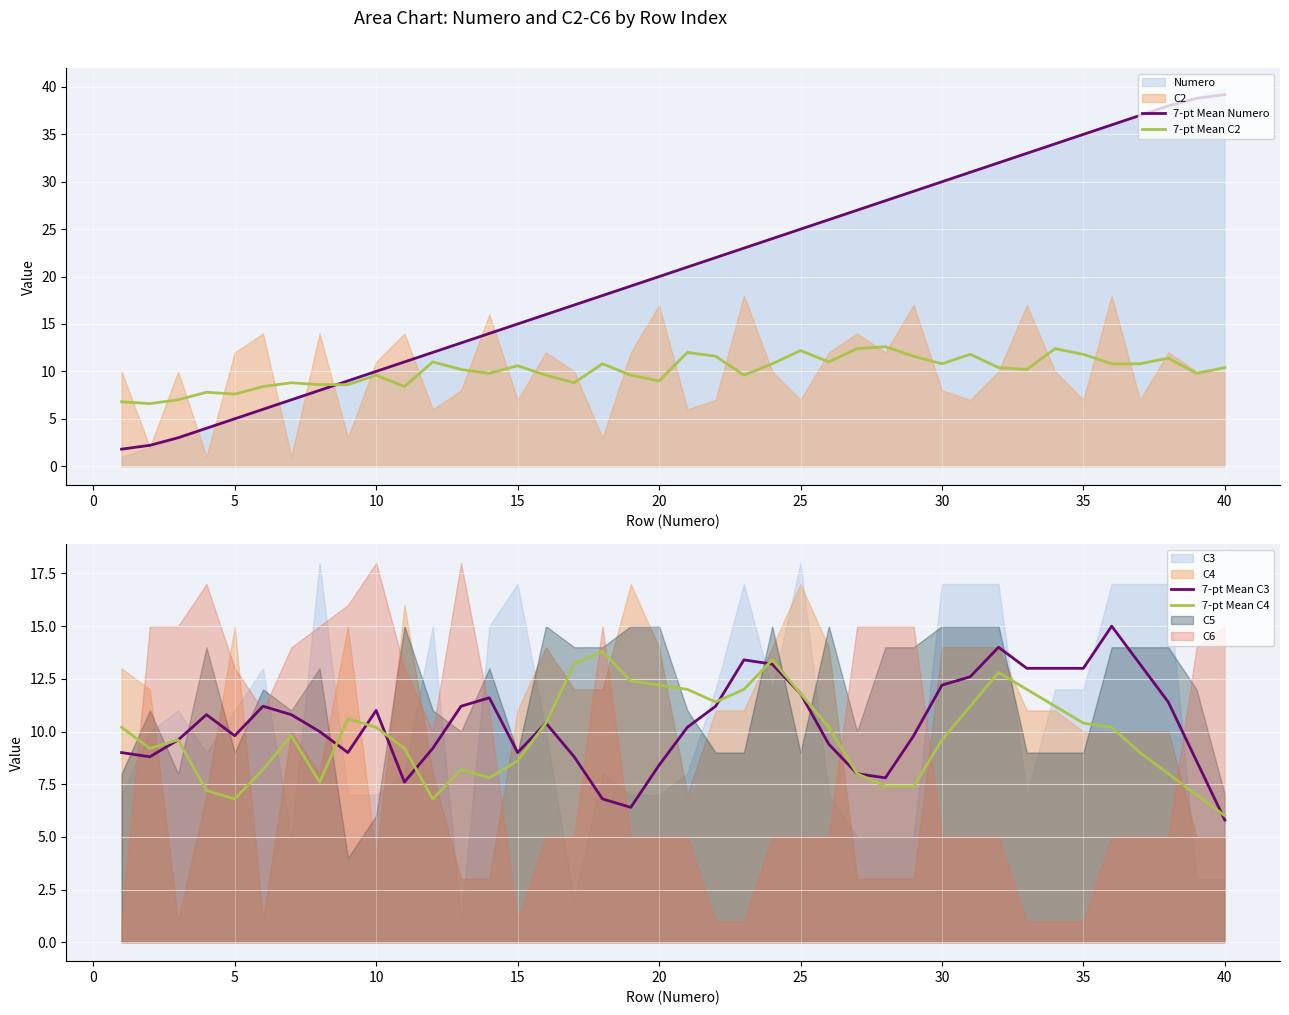

What is the lowest value of the 7-pt Mean C3 series?

5.8